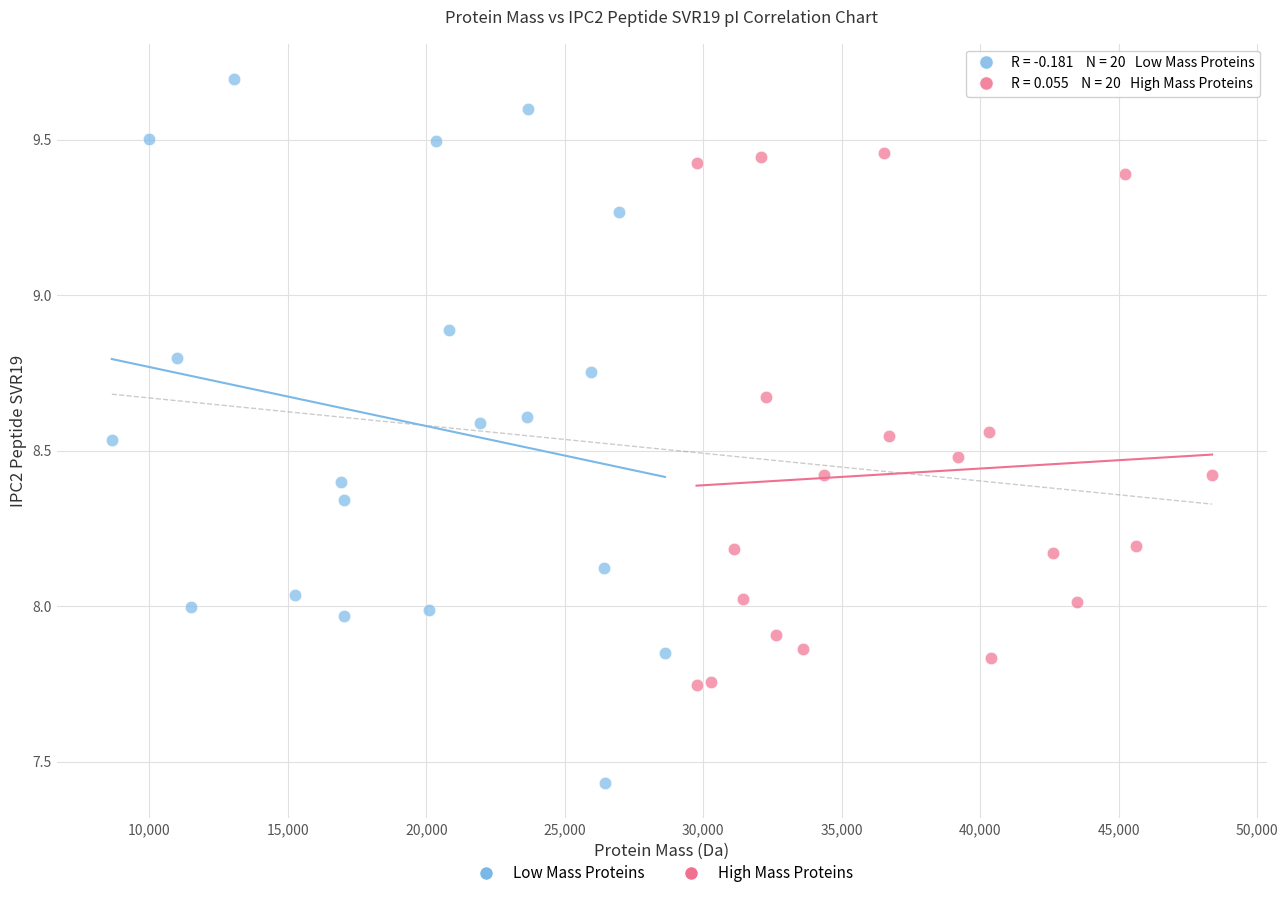

Which series contains the highest Y value?

Low Mass Proteins